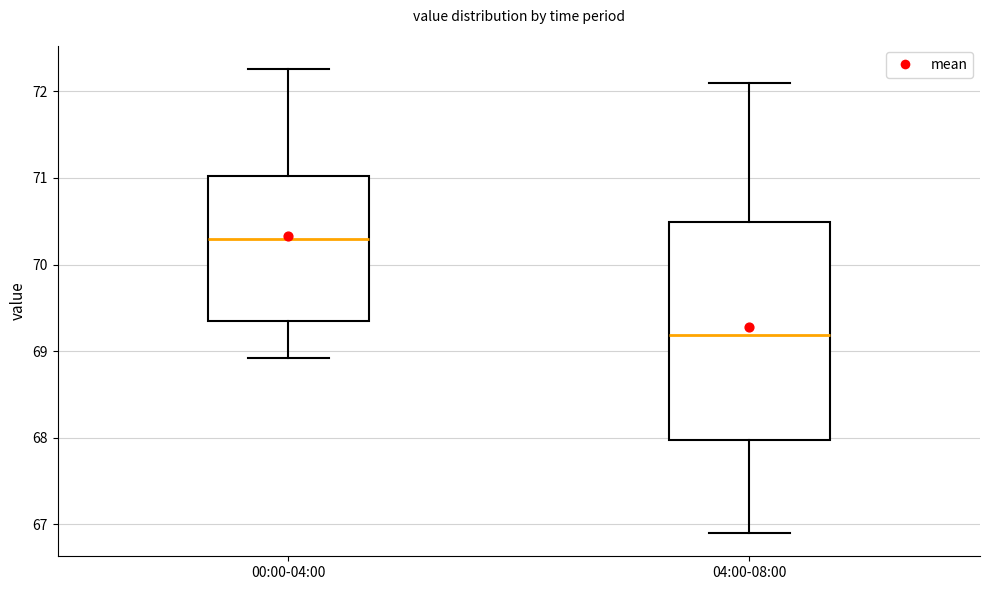

Which box's median line is the lowest?

04:00-08:00